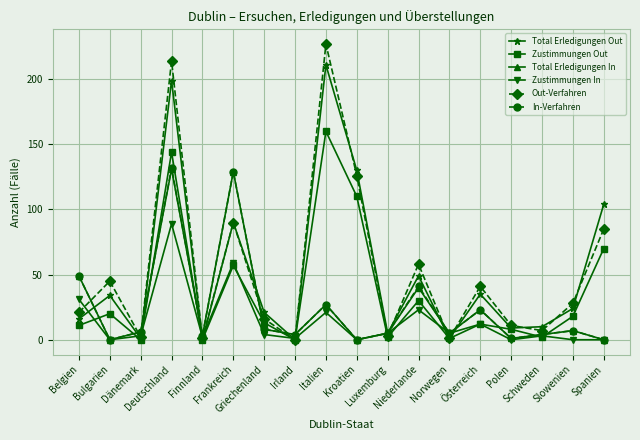

What is the average value of the Total Erledigungen Out series?

52